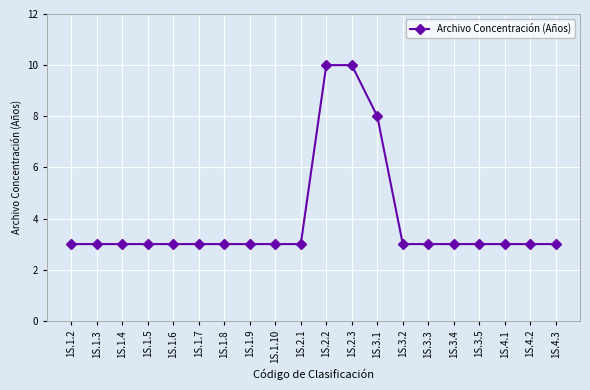

What is the greatest value displayed?

10